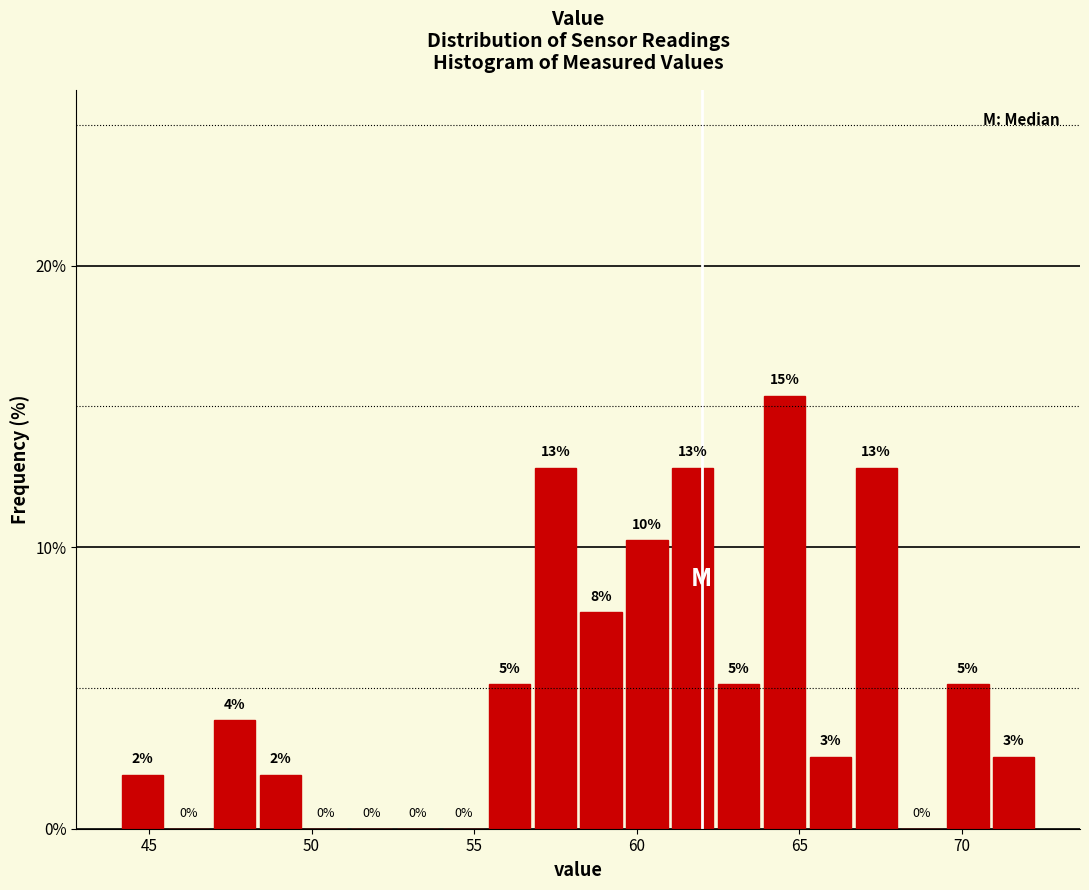

Around what value on the x-axis is the tallest bar? Give the approximate position of its centre, as read against the axis.

64.5